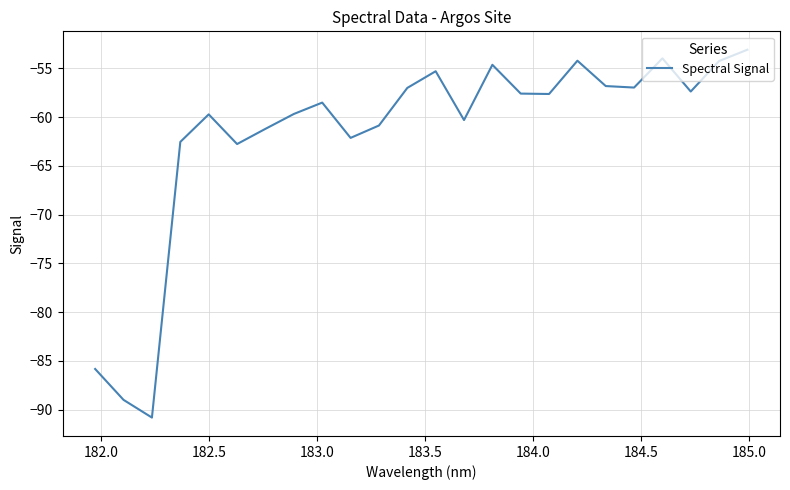

What is the difference between the maximum and minimum values?

37.7